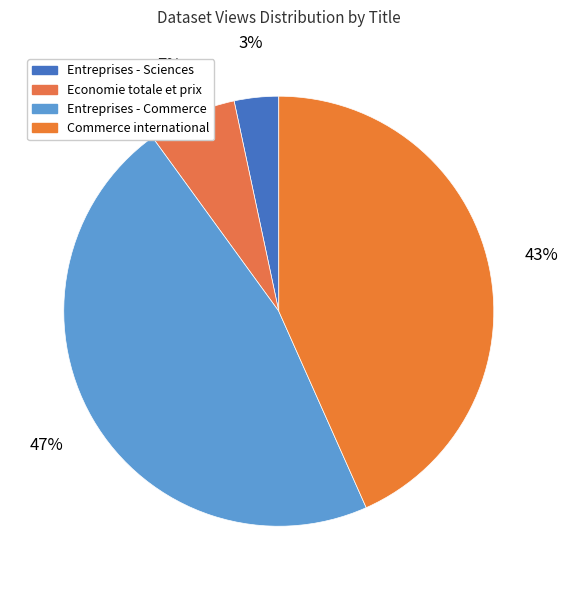

How many segments does this pie chart have?

4